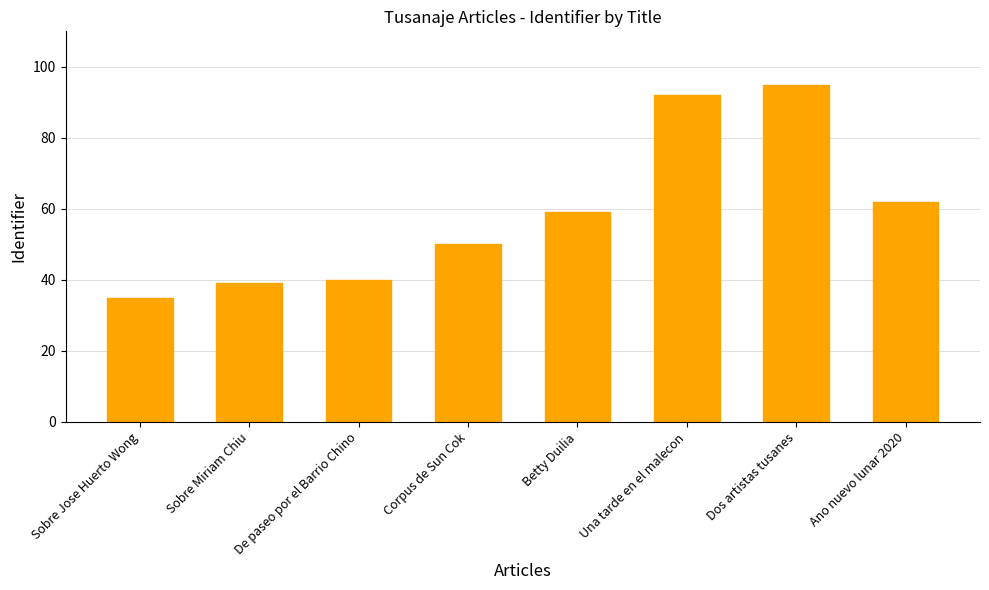

Where is the data nearest to the value 65?

Ano nuevo lunar 2020